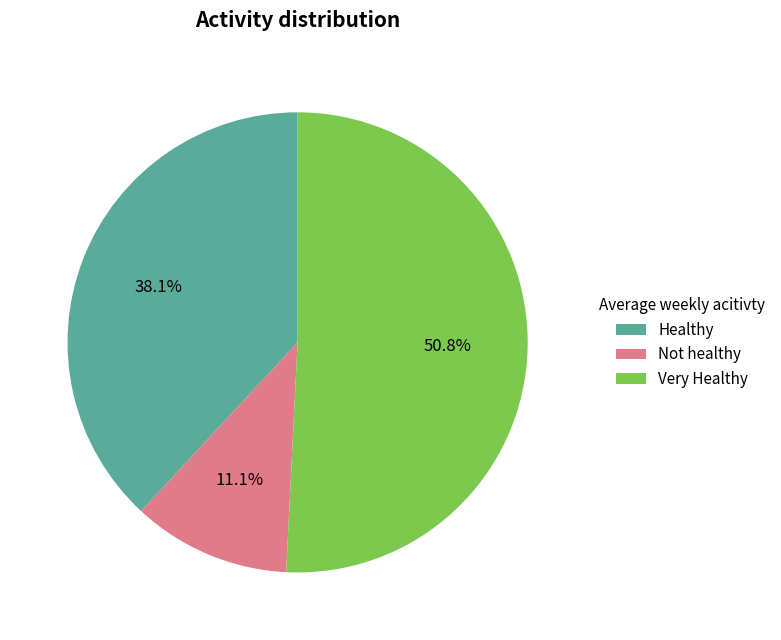

Rank the categories by value from lowest to highest.

Not healthy, Healthy, Very Healthy